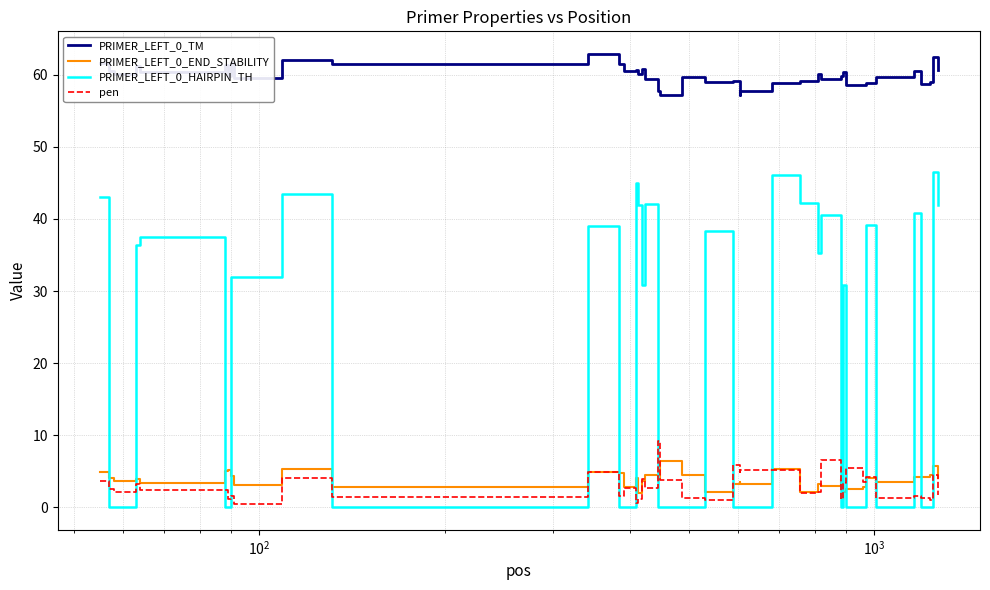

What is the greatest value displayed?

62.9